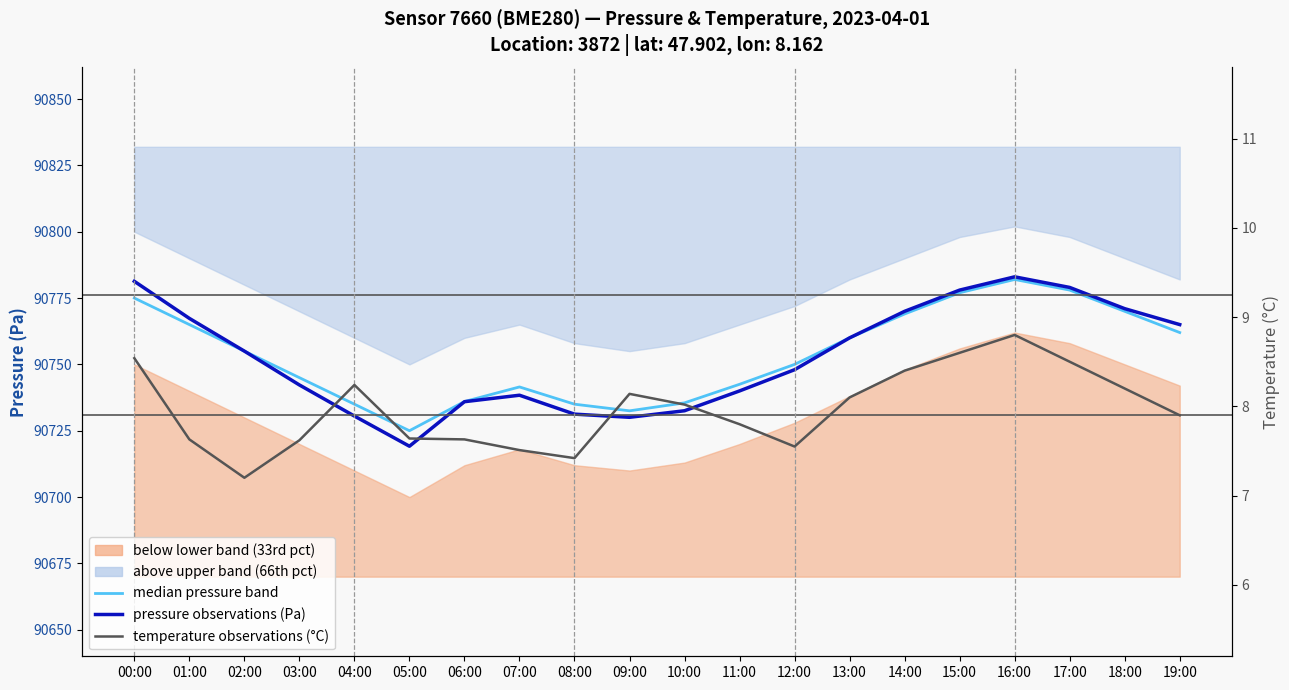

At which category does temperature (°C) reach its first local valley?

02:00